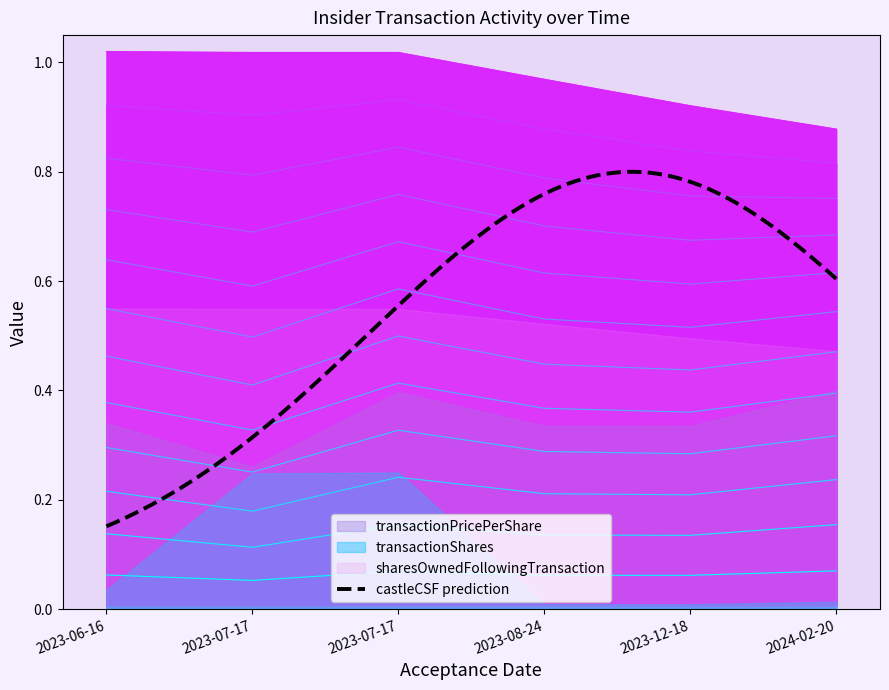

Count the sharesOwnedFollowingTransaction values in the range 0 to 1.

3